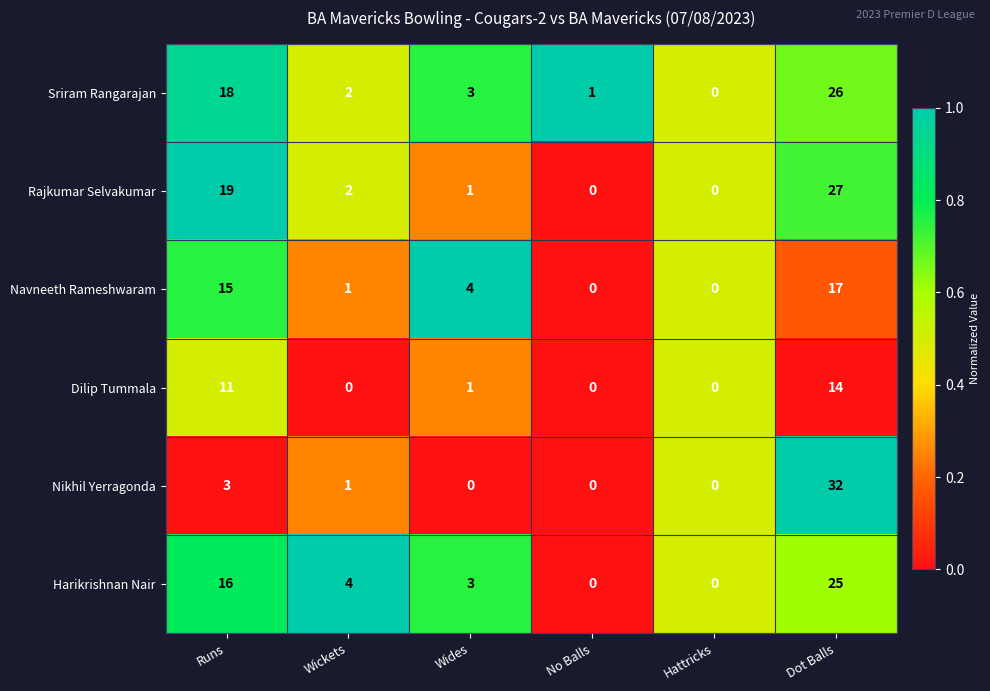

What is the difference between the Rajkumar Selvakumar values at Dot Balls and Runs?

8